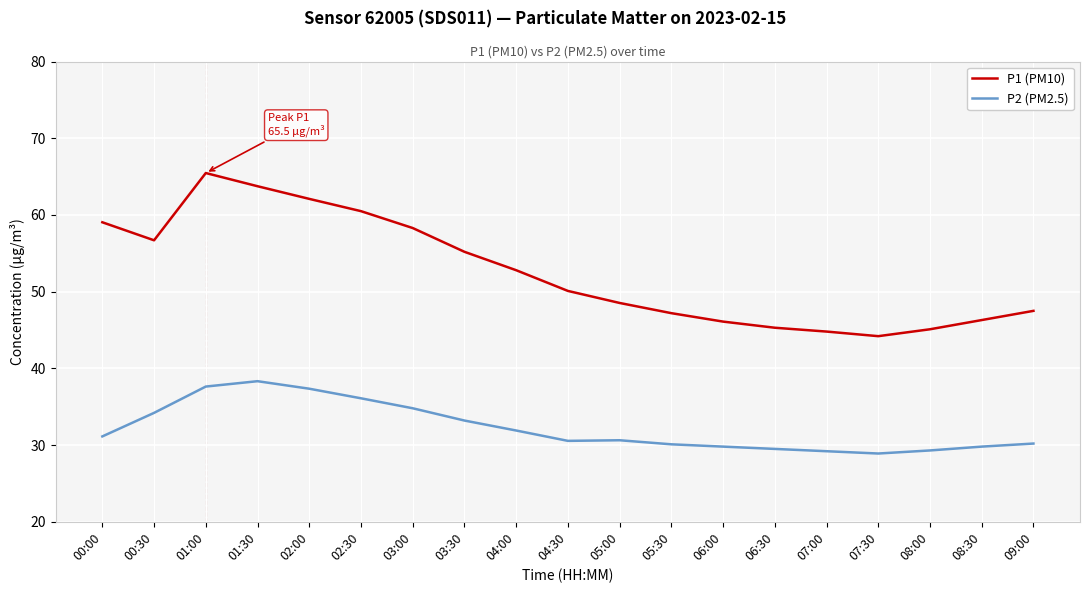

Between 05:30 and 07:00, which series saw the biggest shift?

P1 (PM10)